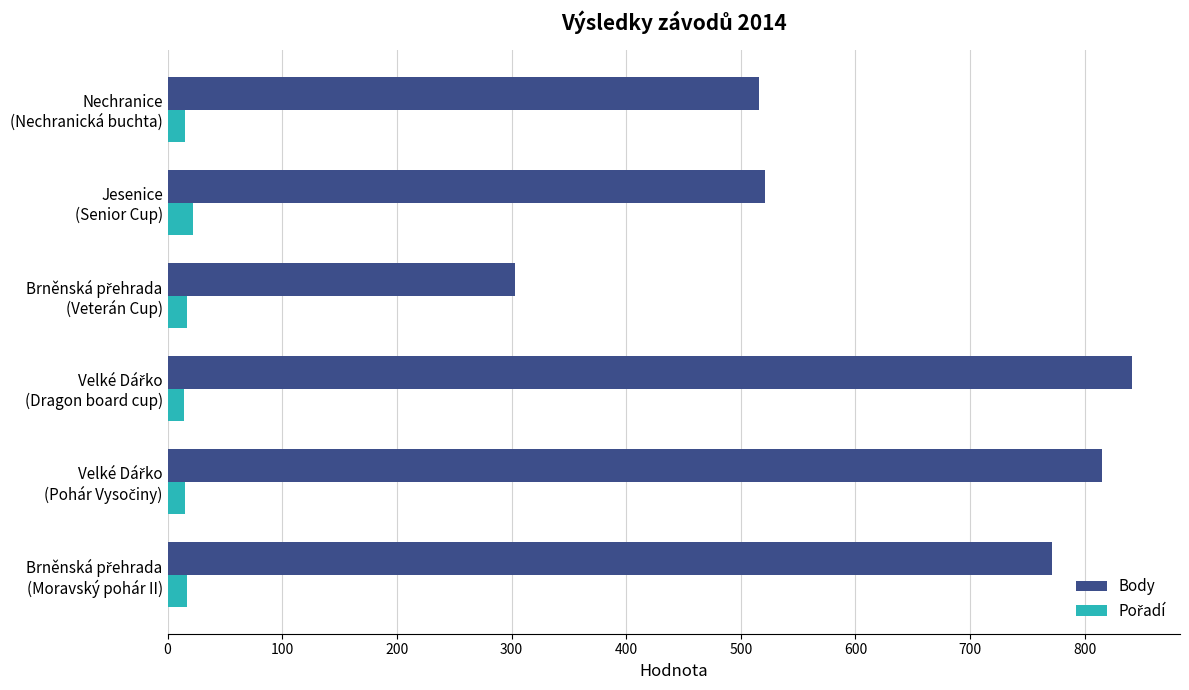

Count the number of data series in this chart.

2